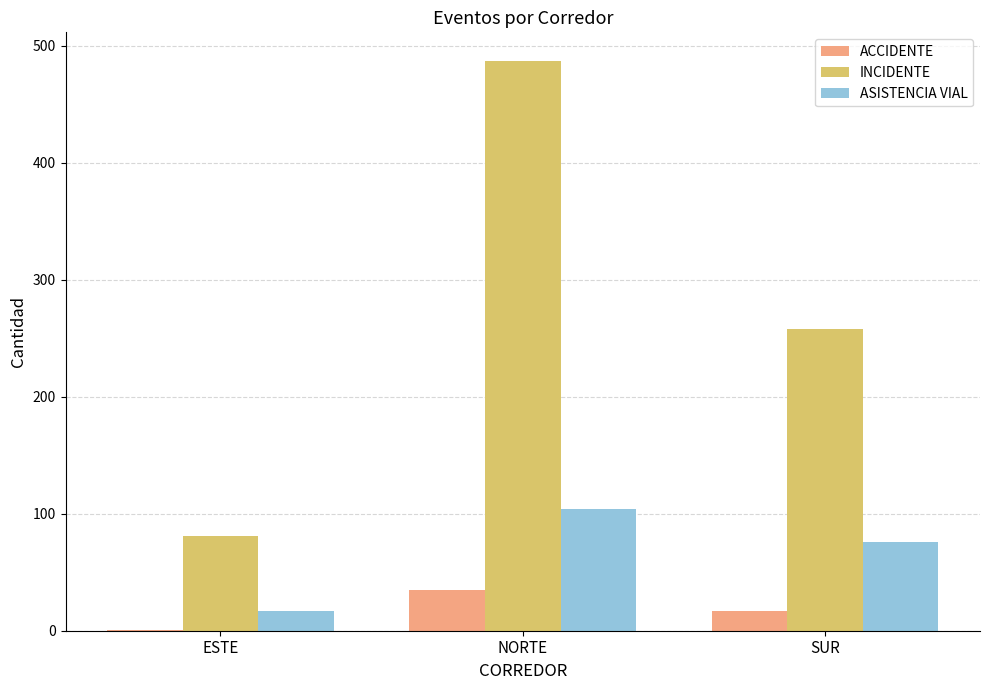

Reading left to right, what are all the values shown in this chart?

ACCIDENTE: ESTE=1	NORTE=35	SUR=17
INCIDENTE: ESTE=81	NORTE=487	SUR=258
ASISTENCIA VIAL: ESTE=17	NORTE=104	SUR=76